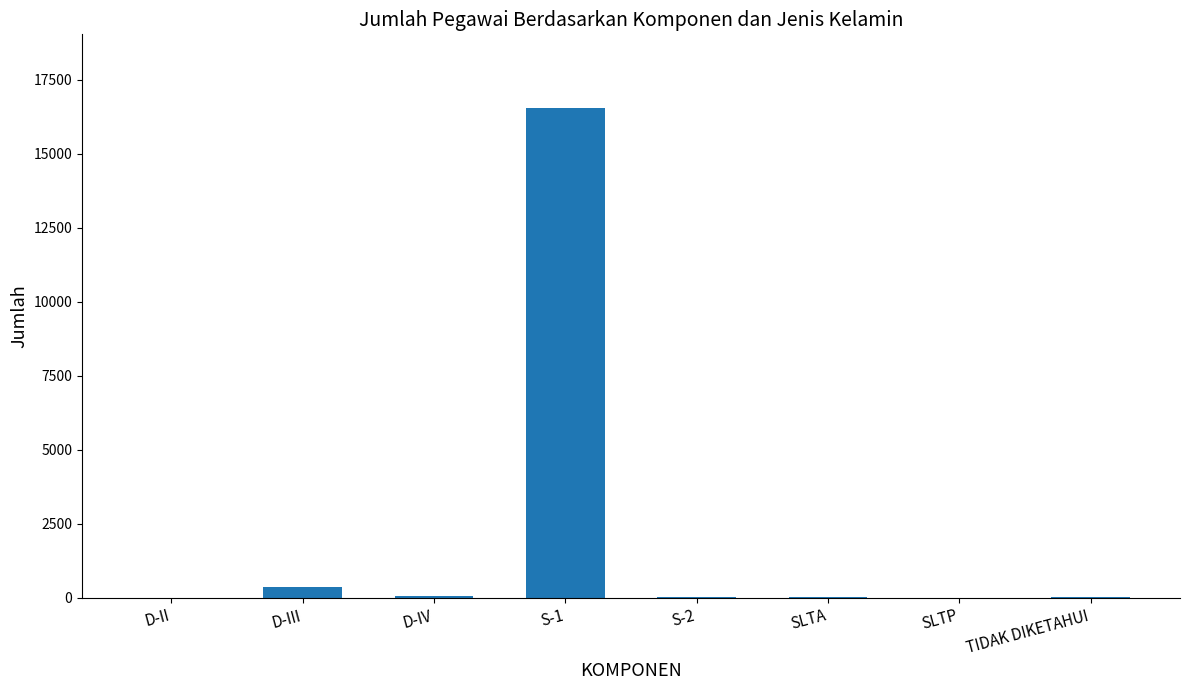

Where does the data first go above 36?

D-III